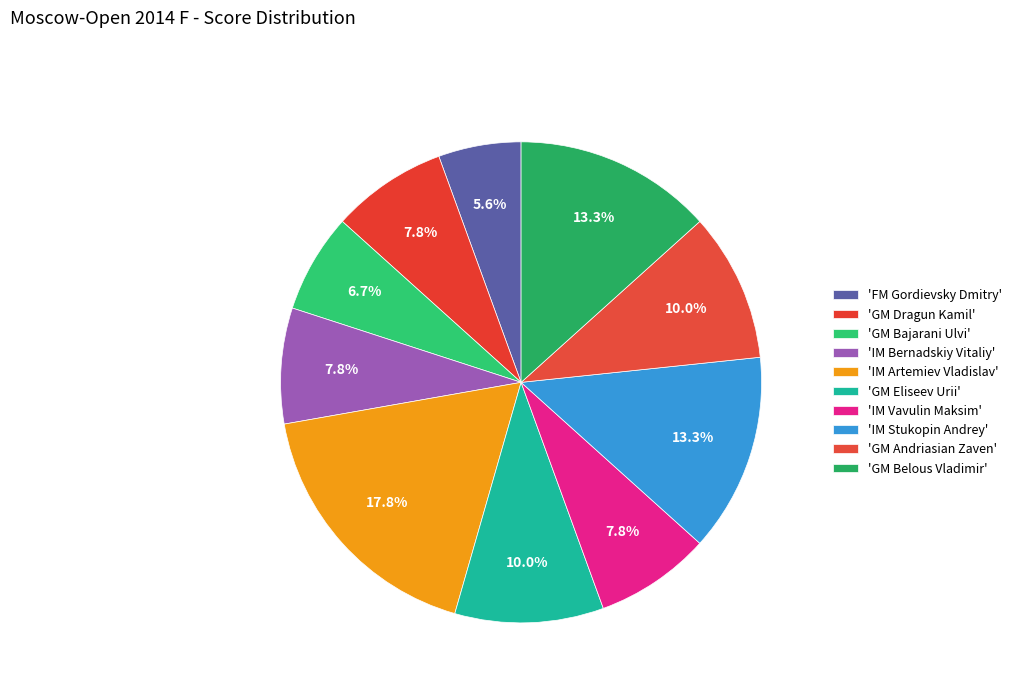

Rank the categories by value from lowest to highest.

FM Gordievsky Dmitry, GM Bajarani Ulvi, GM Dragun Kamil, IM Bernadskiy Vitaliy, IM Vavulin Maksim, GM Eliseev Urii, GM Andriasian Zaven, IM Stukopin Andrey, GM Belous Vladimir, IM Artemiev Vladislav